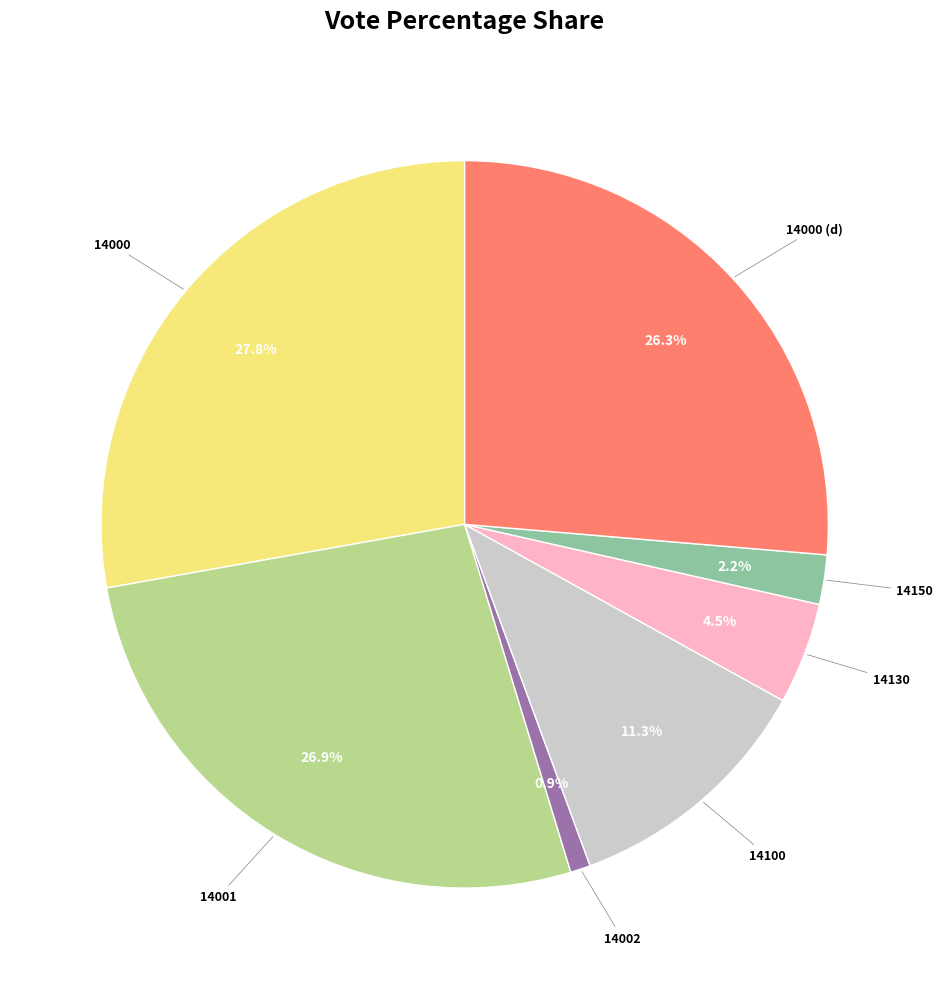

Is there a majority slice in this chart?

No